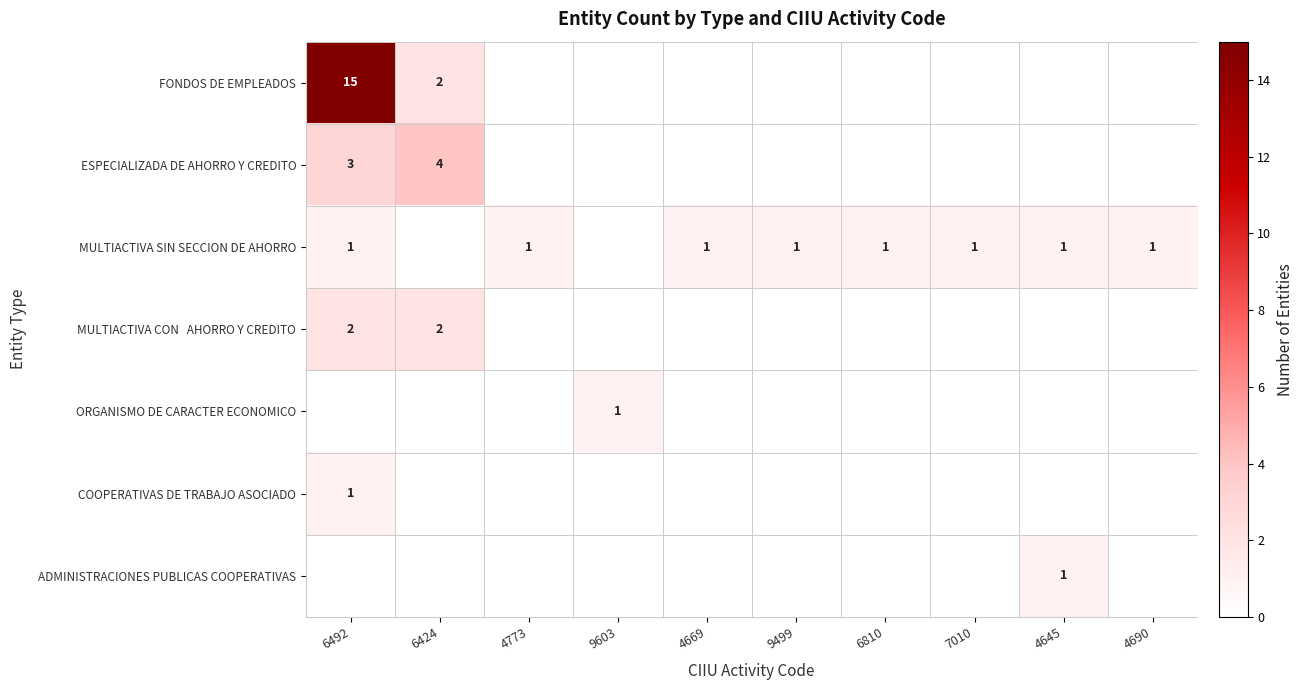

What value does the MULTIACTIVA SIN SECCION DE AHORRO series have at 6810?

1